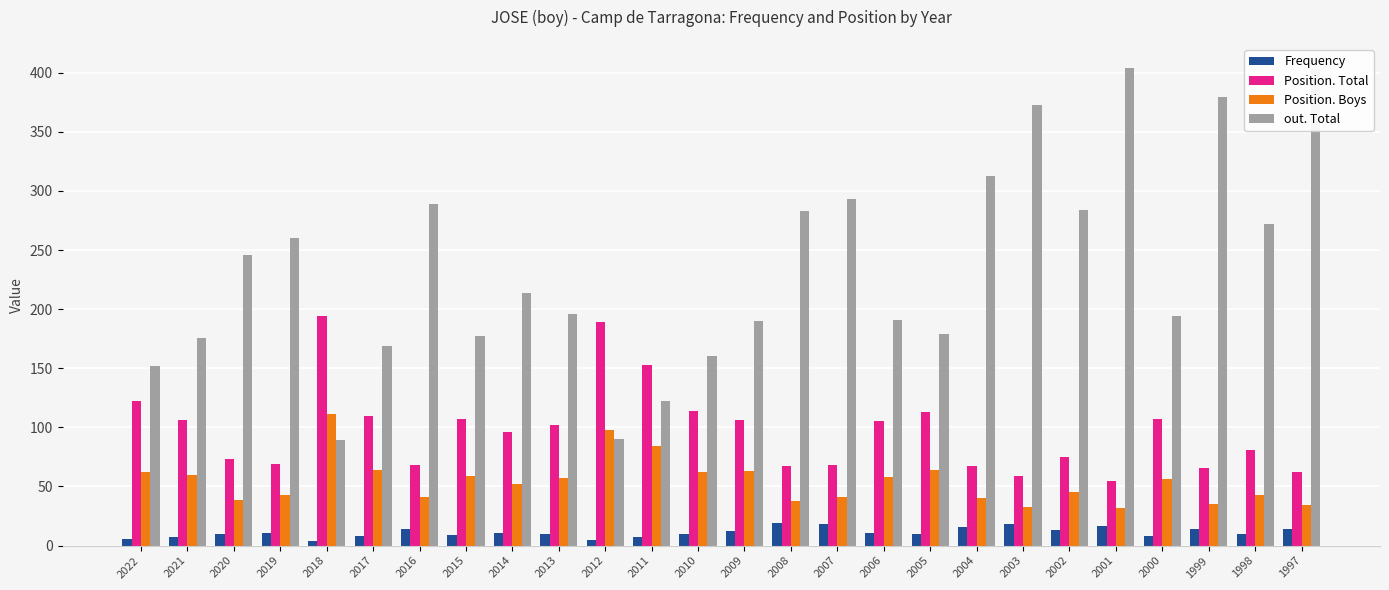

Between 2008 and 2005, which series saw the biggest shift?

out. Total